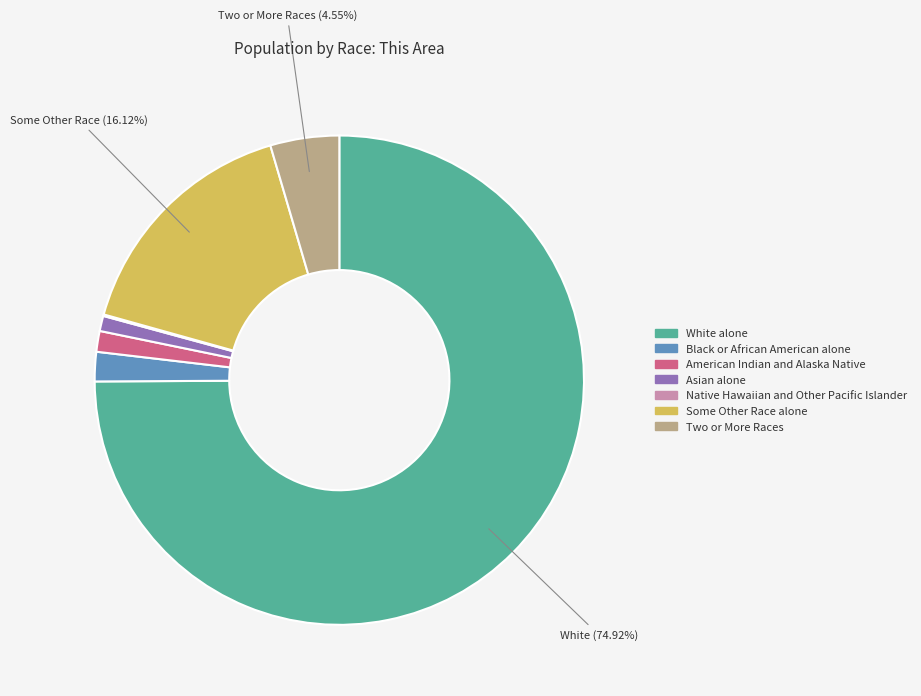

Do Black or African American alone and White alone together represent more than half of the pie?

Yes